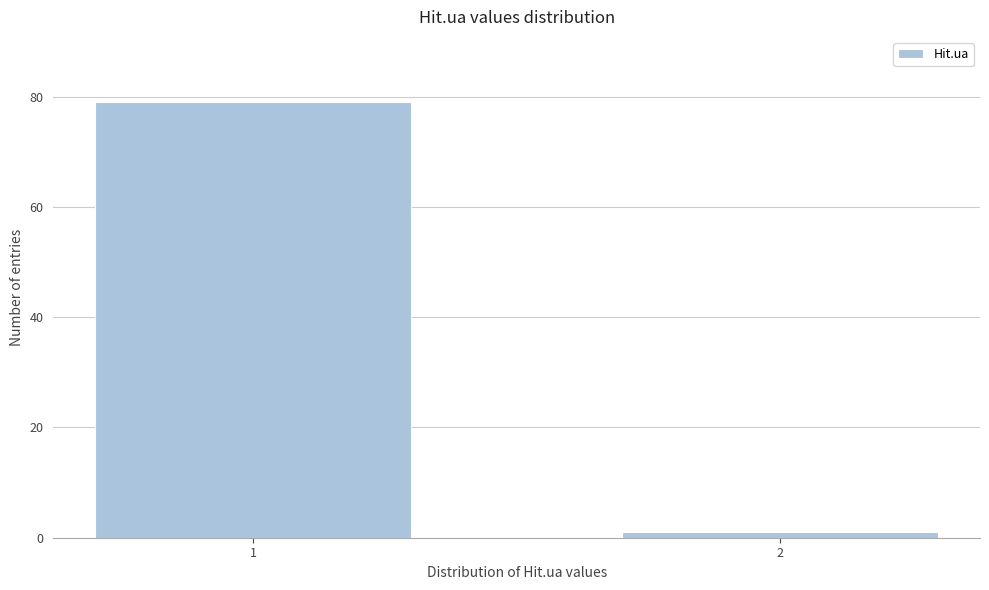

Reading left to right, what are all the values shown in this chart?

79	1